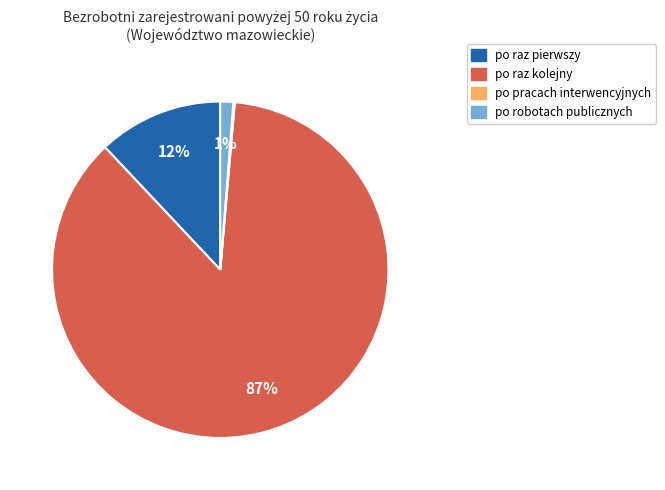

Is it true that po robotach publicznych is 8% of the pie?

False